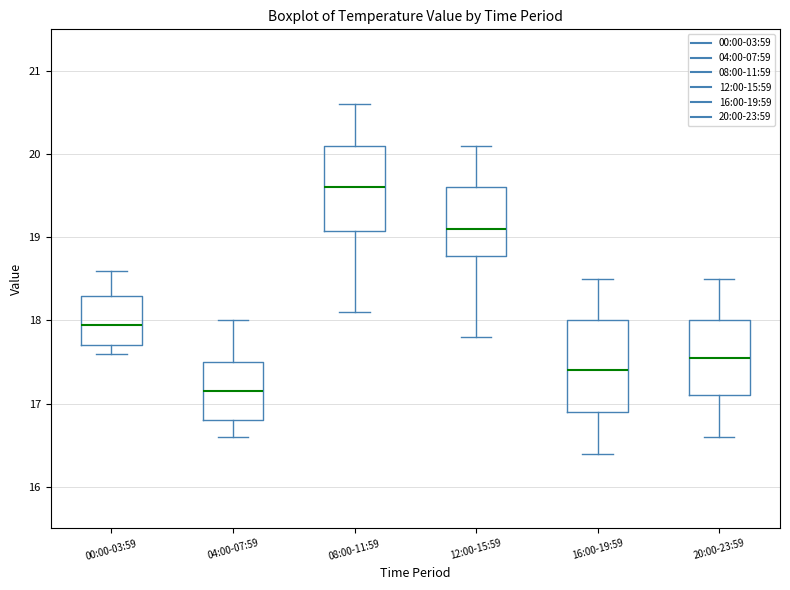

Reading left to right, read every box against the y-axis: the position of its median line, the range the box covers, and the ends of its whiskers. The values are not printed on the chart, so give them approximately, as read against the axis.

00:00-03:59: median 18.0, box 17.7 to 18.3, whiskers 17.6 to 18.6
04:00-07:59: median 17.2, box 16.8 to 17.5, whiskers 16.6 to 18.0
08:00-11:59: median 19.6, box 19.1 to 20.1, whiskers 18.1 to 20.6
12:00-15:59: median 19.1, box 18.8 to 19.6, whiskers 17.8 to 20.1
16:00-19:59: median 17.4, box 16.9 to 18.0, whiskers 16.4 to 18.5
20:00-23:59: median 17.6, box 17.1 to 18.0, whiskers 16.6 to 18.5